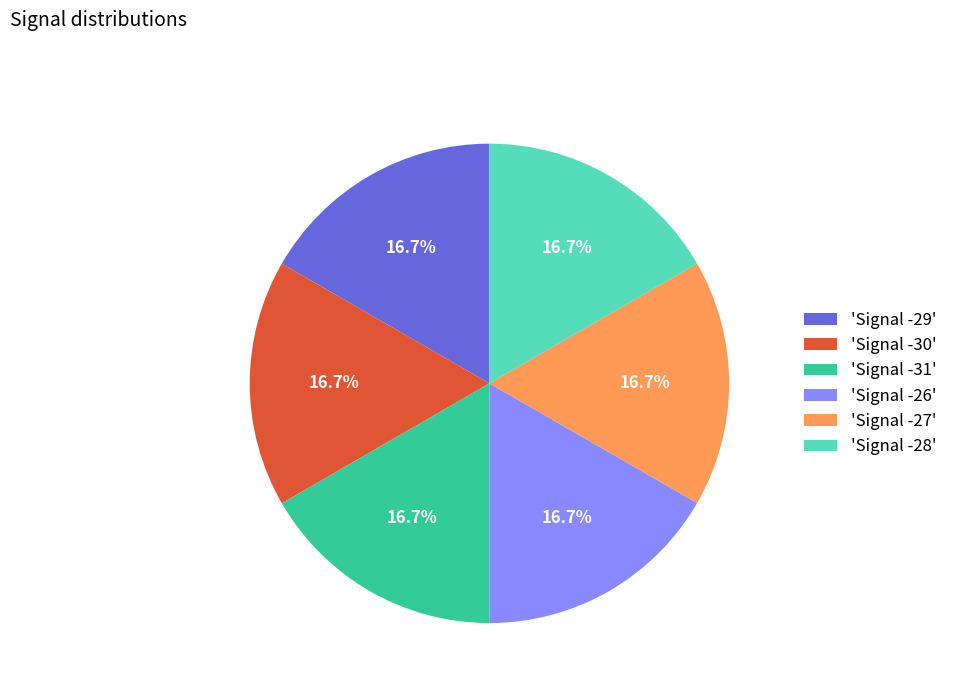

What percentage is NOT represented by 'Signal -27'?

83.3%